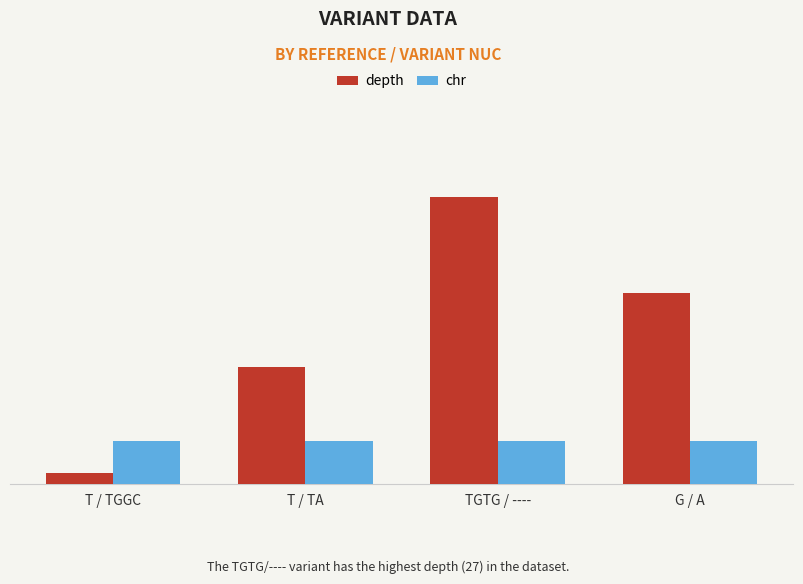

Which has a higher value, TGTG / ---- or T / TGGC?

TGTG / ----